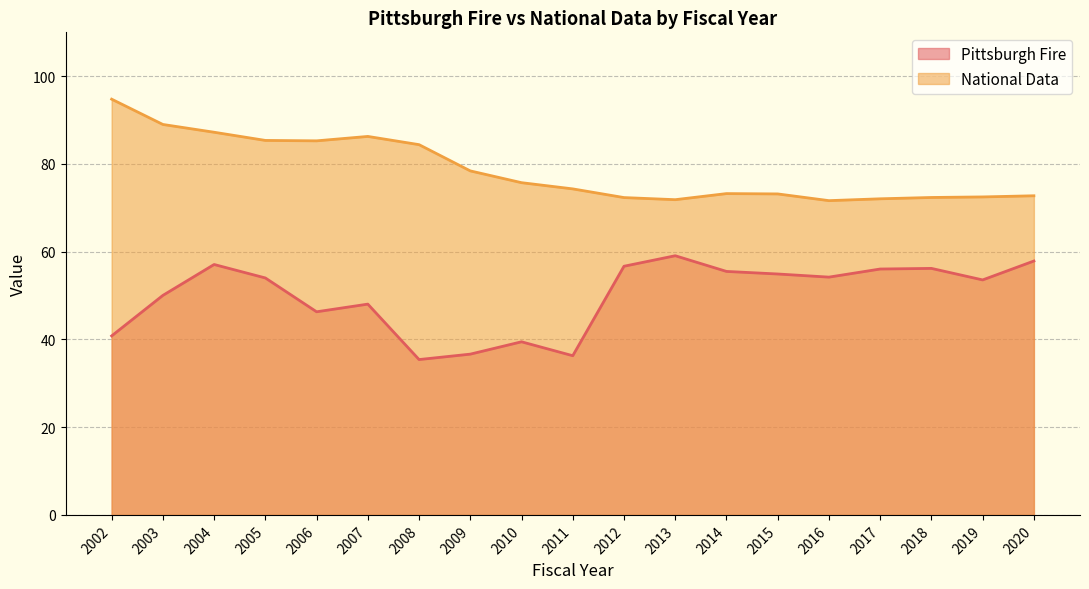

At which category does National Data reach its first local valley?

2006